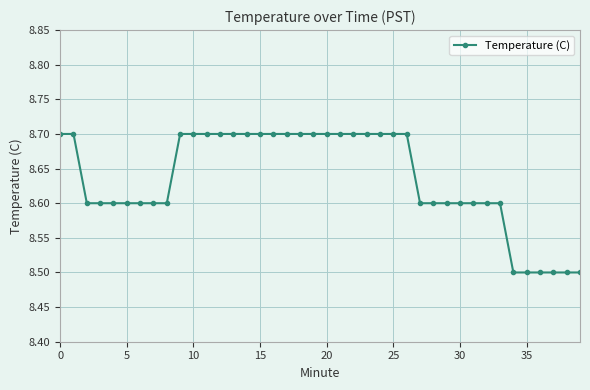

What is the maximum value shown in the chart?

8.7